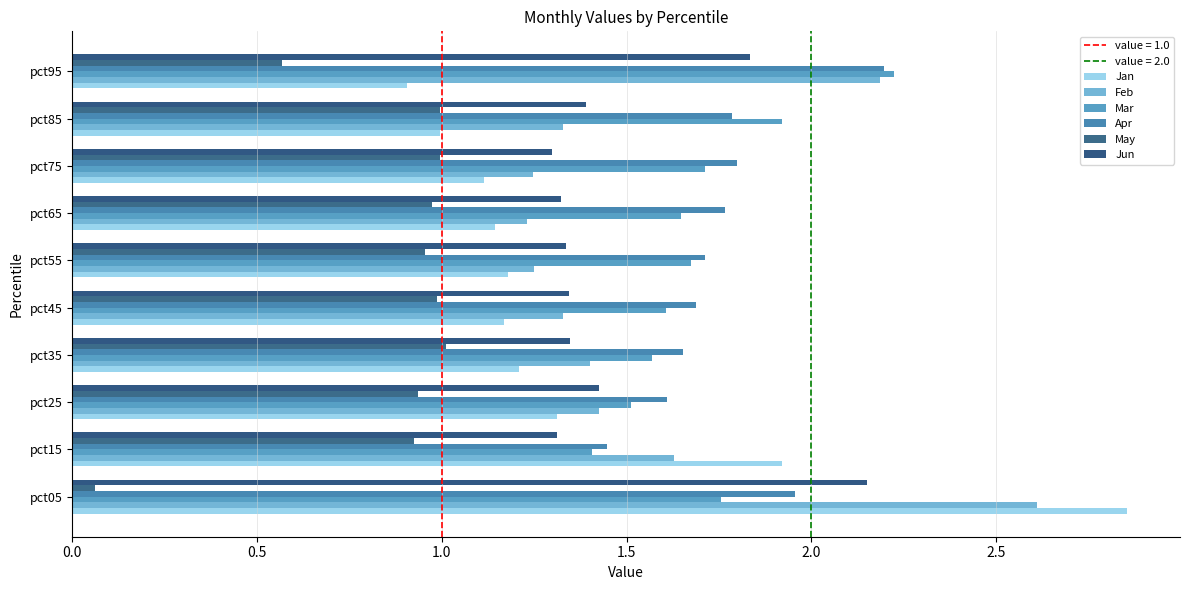

Does the chart contain any negative values?

No